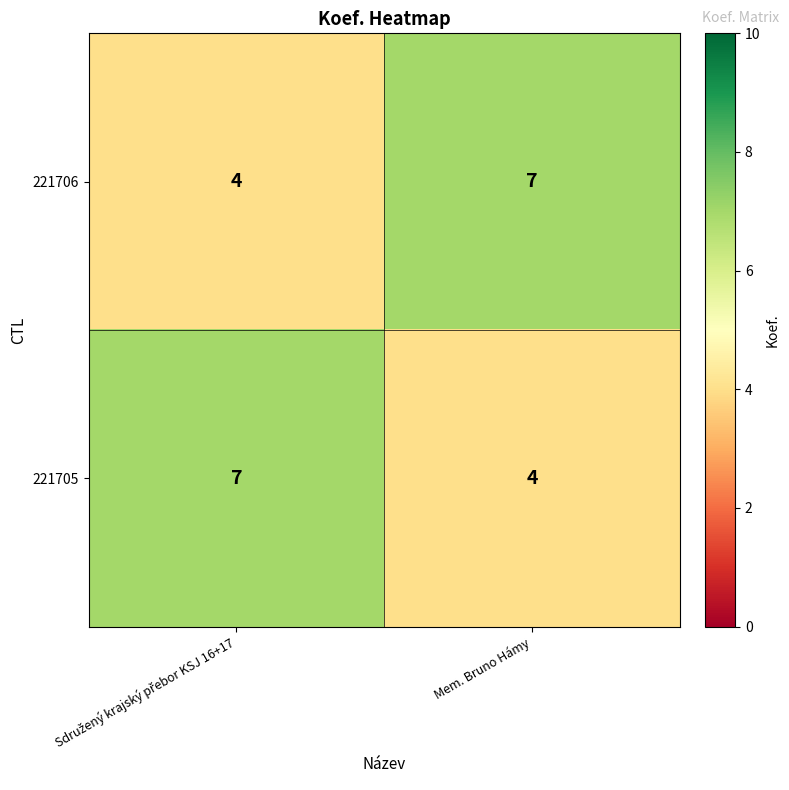

What is the difference between the highest and lowest values at Mem. Bruno Hámy?

3